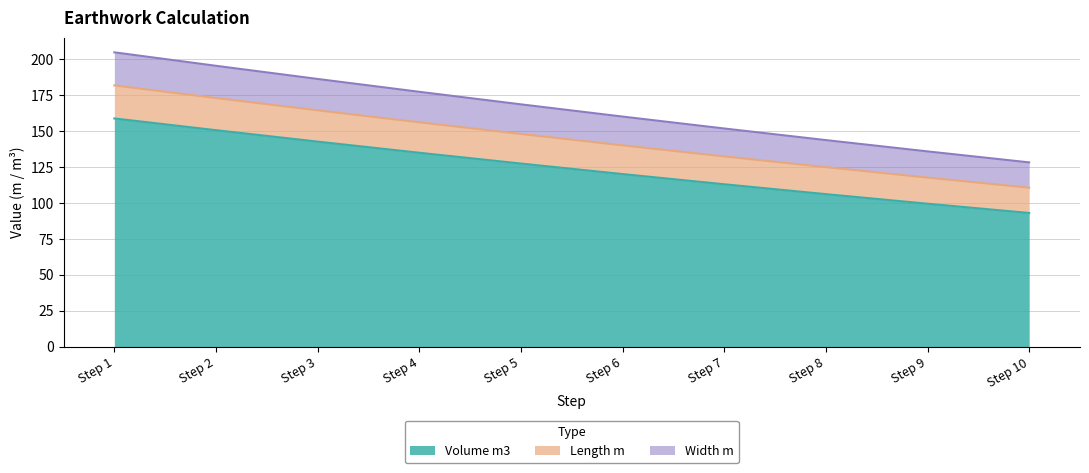

At which label does Width m first exceed 147?

Step 1